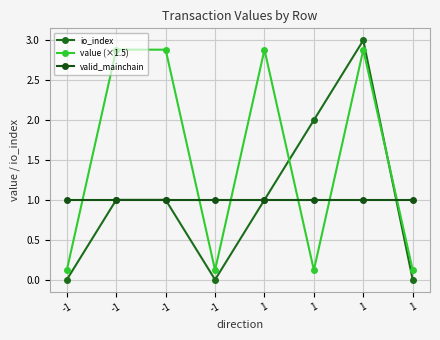

Count the io_index values in the range 0 to 2.

7